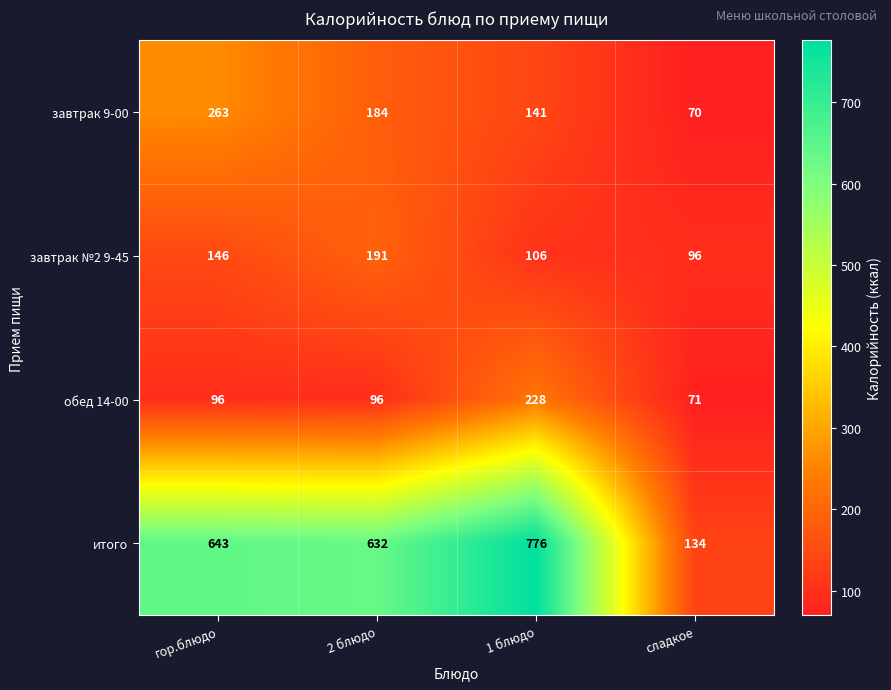

At which category is the sum across all series the highest?

1 блюдо